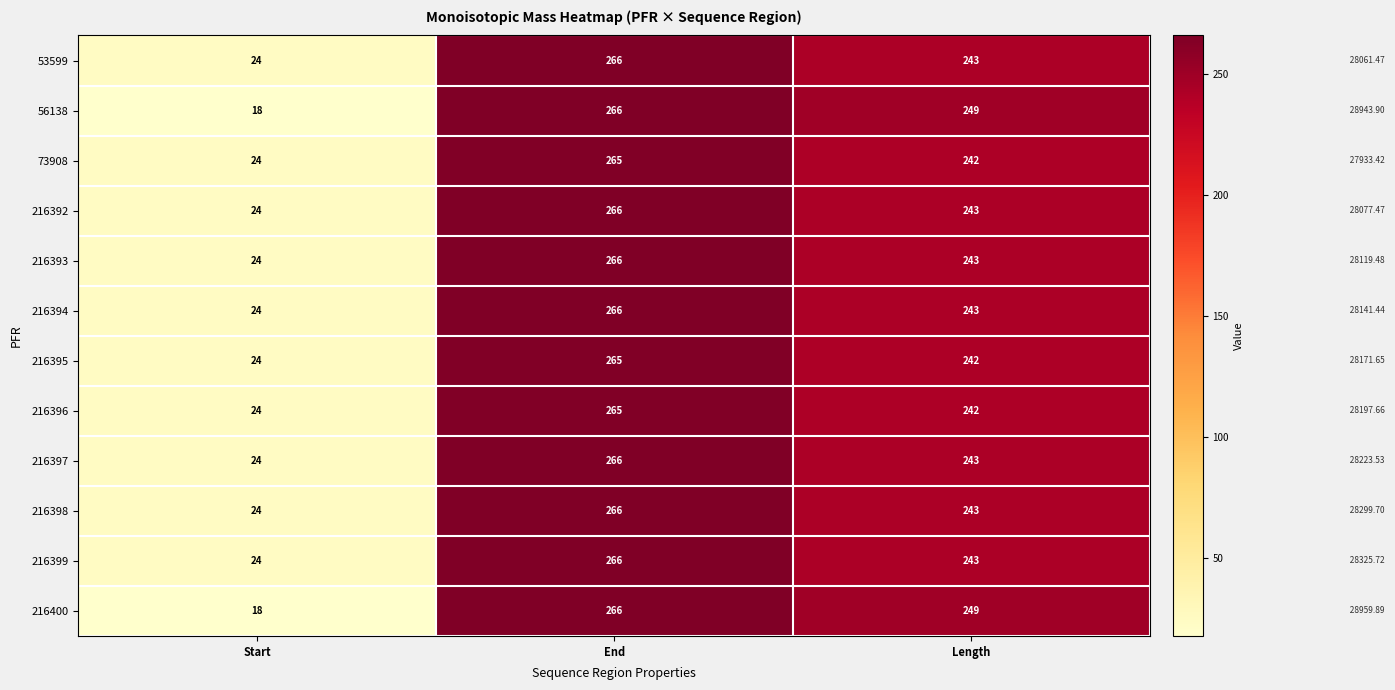

Where does the 216392 series first go above 243?

End